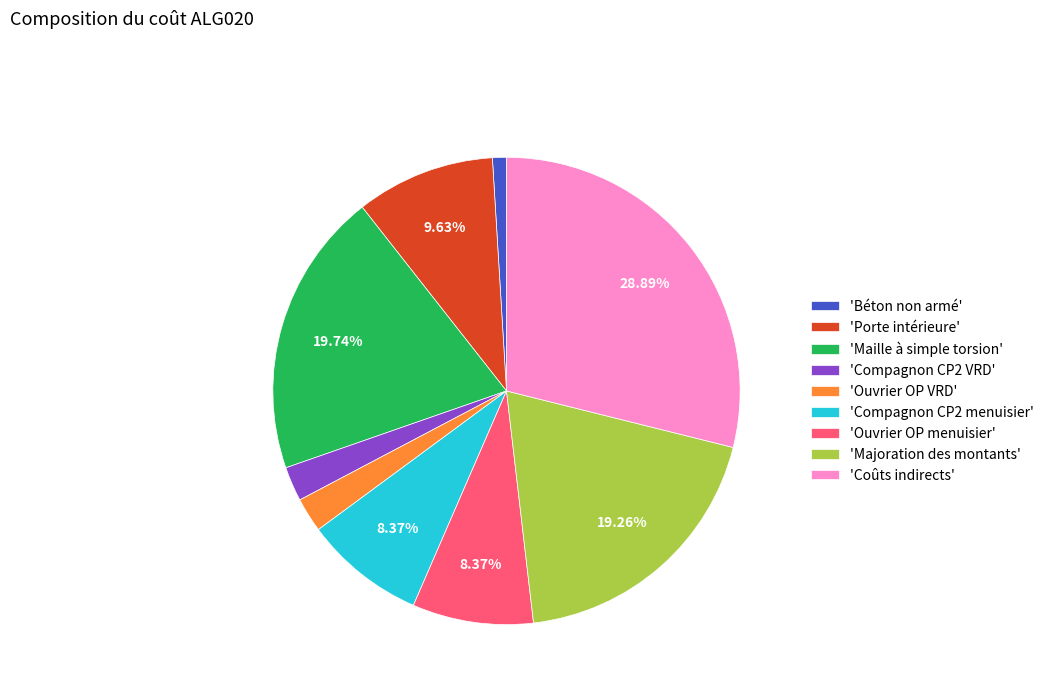

Is the sum of 'Coûts indirects' and 'Ouvrier OP VRD' greater than half?

No